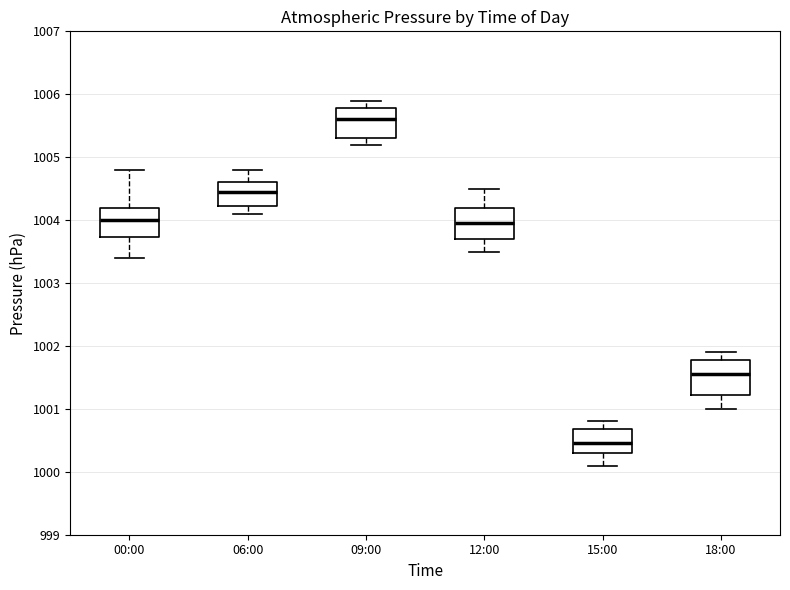

Reading left to right, read every box against the y-axis: the position of its median line, the range the box covers, and the ends of its whiskers. The values are not printed on the chart, so give them approximately, as read against the axis.

00:00: median 1004.0, box 1003.7 to 1004.2, whiskers 1003.4 to 1004.8
06:00: median 1004.5, box 1004.2 to 1004.6, whiskers 1004.1 to 1004.8
09:00: median 1005.6, box 1005.3 to 1005.8, whiskers 1005.2 to 1005.9
12:00: median 1004.0, box 1003.7 to 1004.2, whiskers 1003.5 to 1004.5
15:00: median 1000.5, box 1000.3 to 1000.7, whiskers 1000.1 to 1000.8
18:00: median 1001.6, box 1001.2 to 1001.8, whiskers 1001.0 to 1001.9